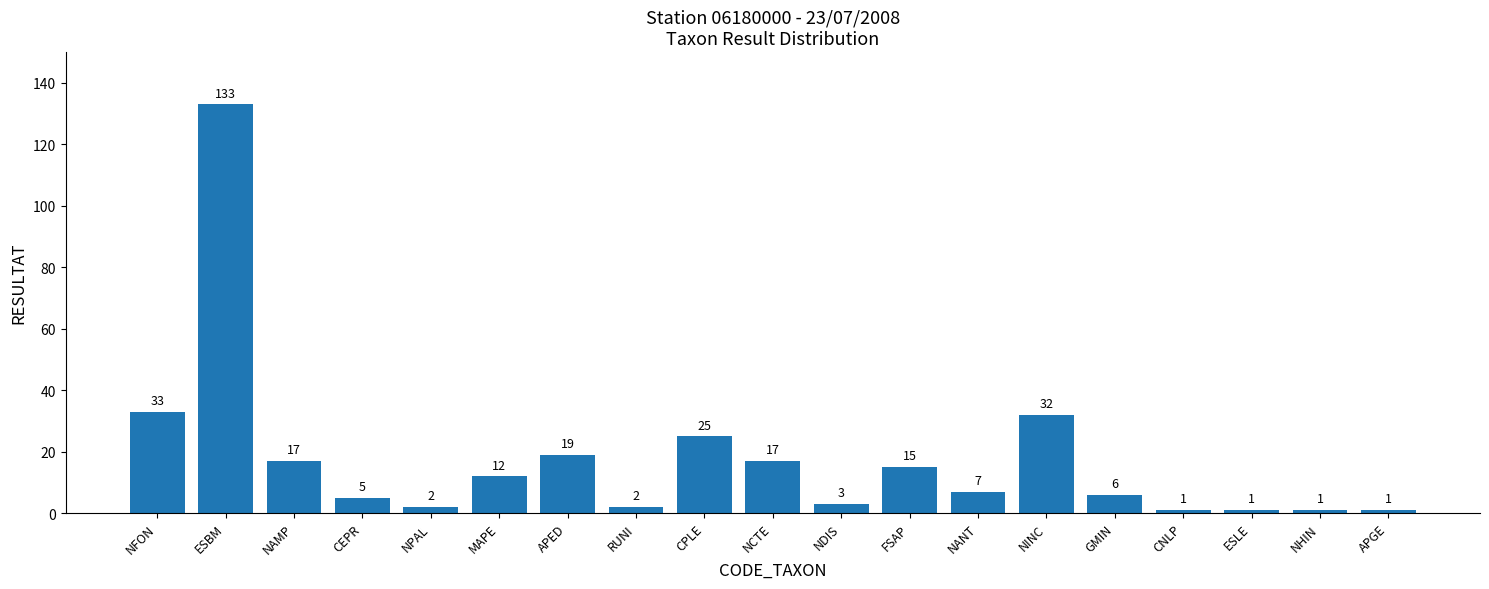

Approximately how many times larger is the value at CPLE compared to CEPR?

5.0